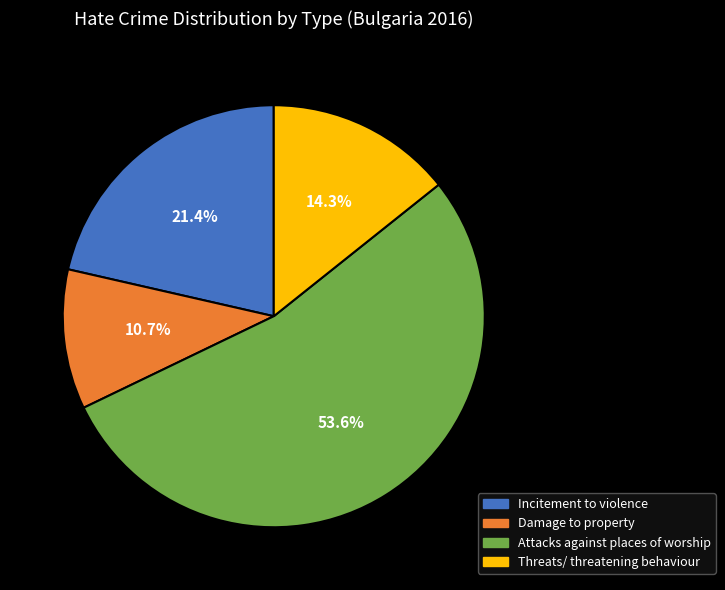

Rank the categories by value from highest to lowest.

Attacks against places of worship, Incitement to violence, Threats/ threatening behaviour, Damage to property